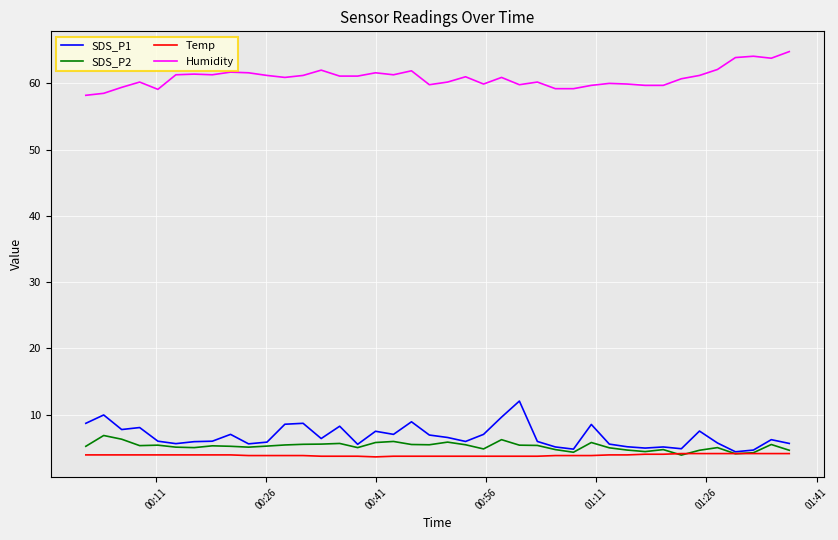

What is the minimum value shown in the chart?

3.6